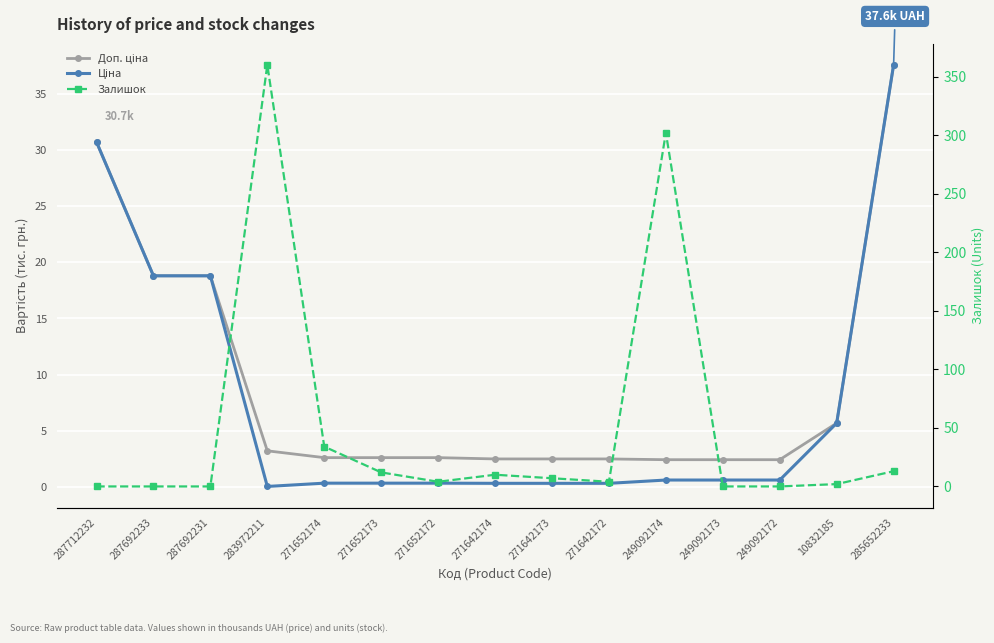

Is the value of Залишок at 271642172 greater than the value of Ціна at 271652173?

Yes